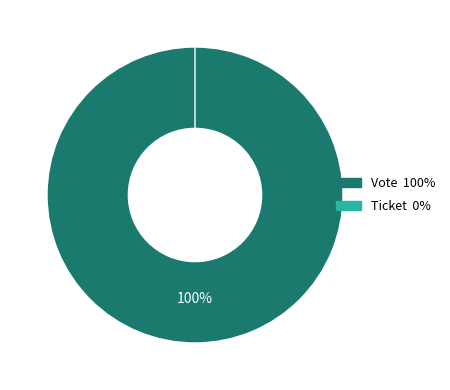

Between Vote and Ticket, which is larger?

Vote